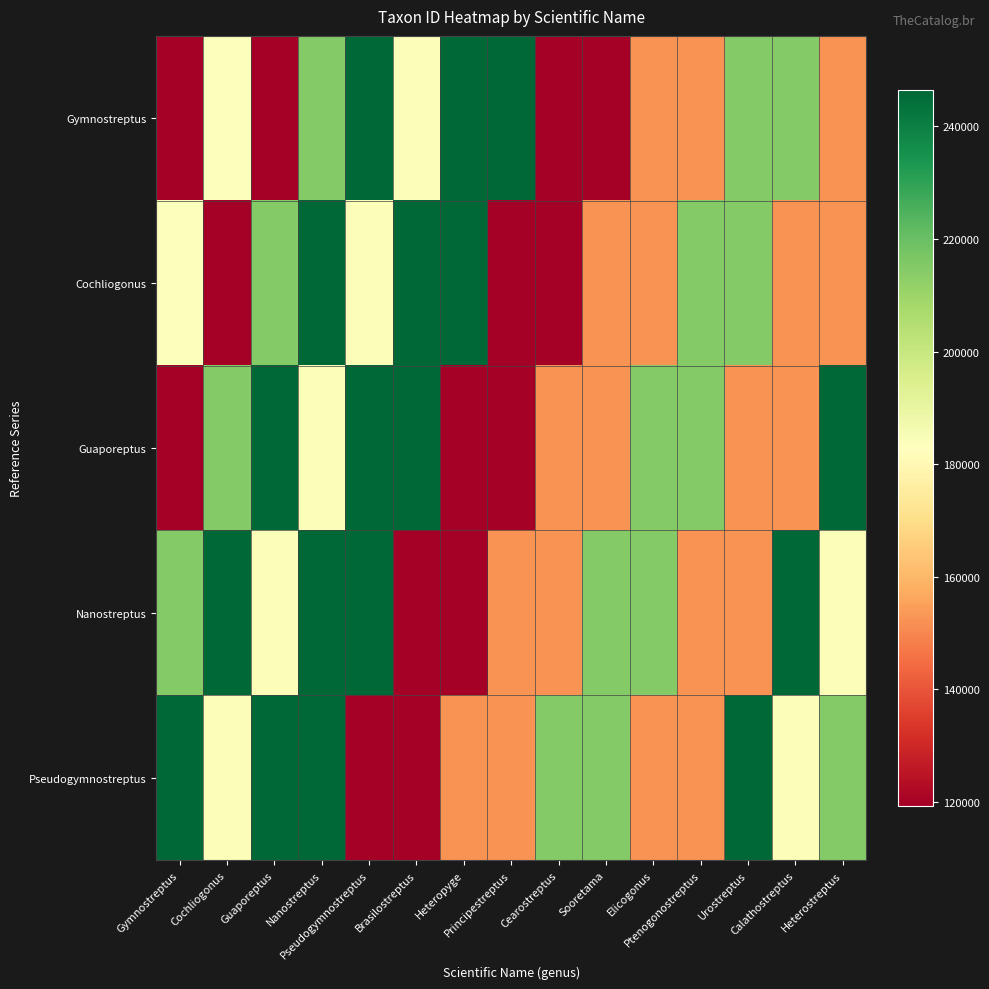

At which category is the sum across all series the highest?

Nanostreptus